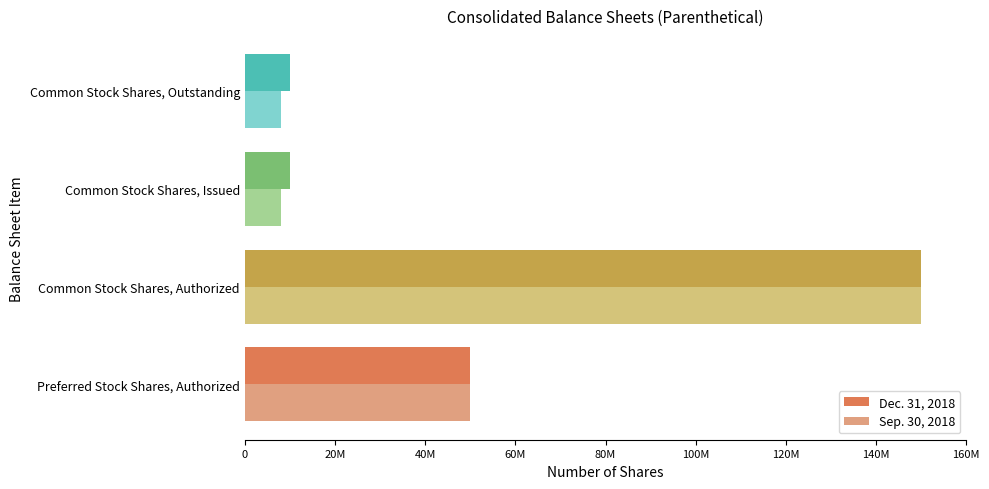

What is the value of the Dec. 31, 2018 bar at the 3rd from the left?

10095356